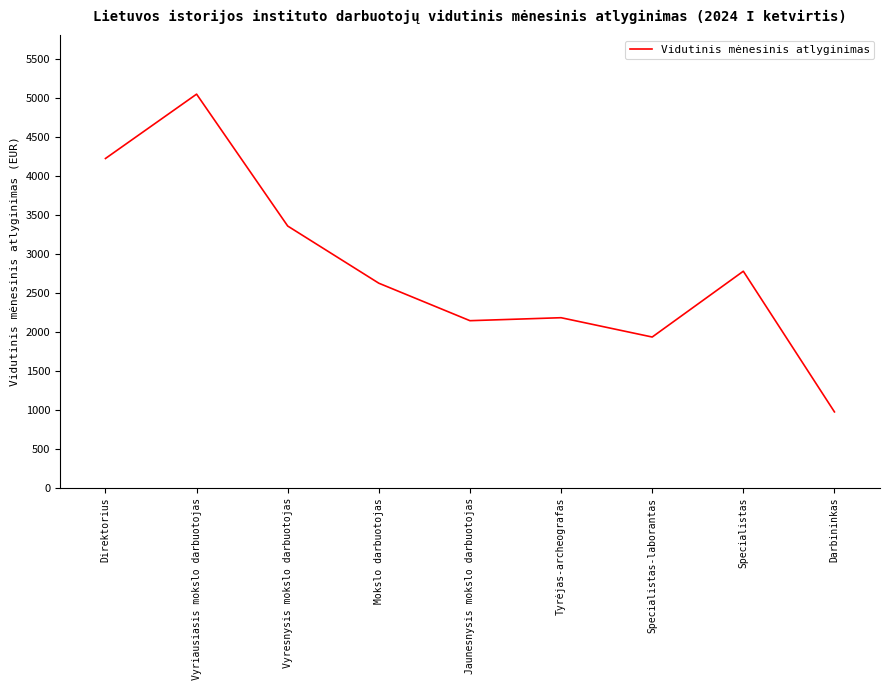

What is the ratio of the value at Direktorius to the value at Specialistas-laborantas?

2.2